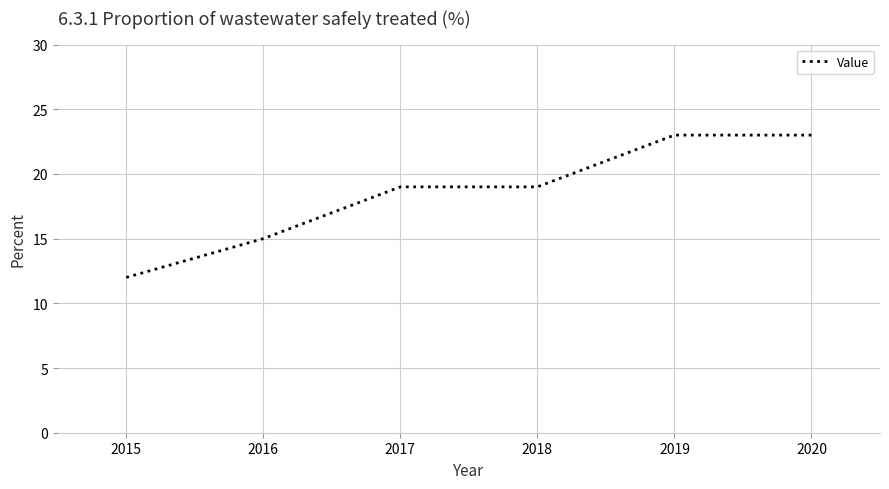

Which label corresponds to the smallest value in the chart?

2015